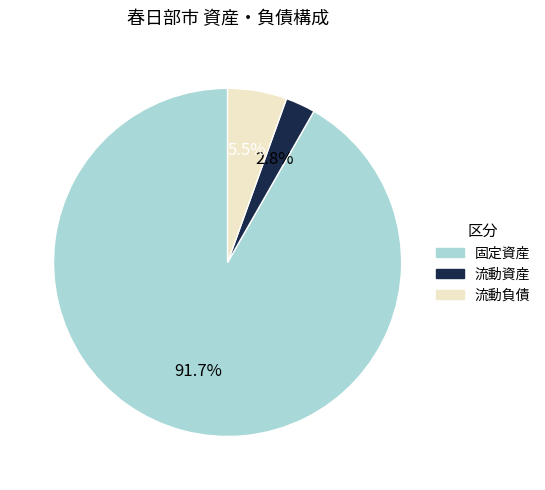

Approximately how many times larger is the value at 流動負債 compared to 流動資産?

2.0